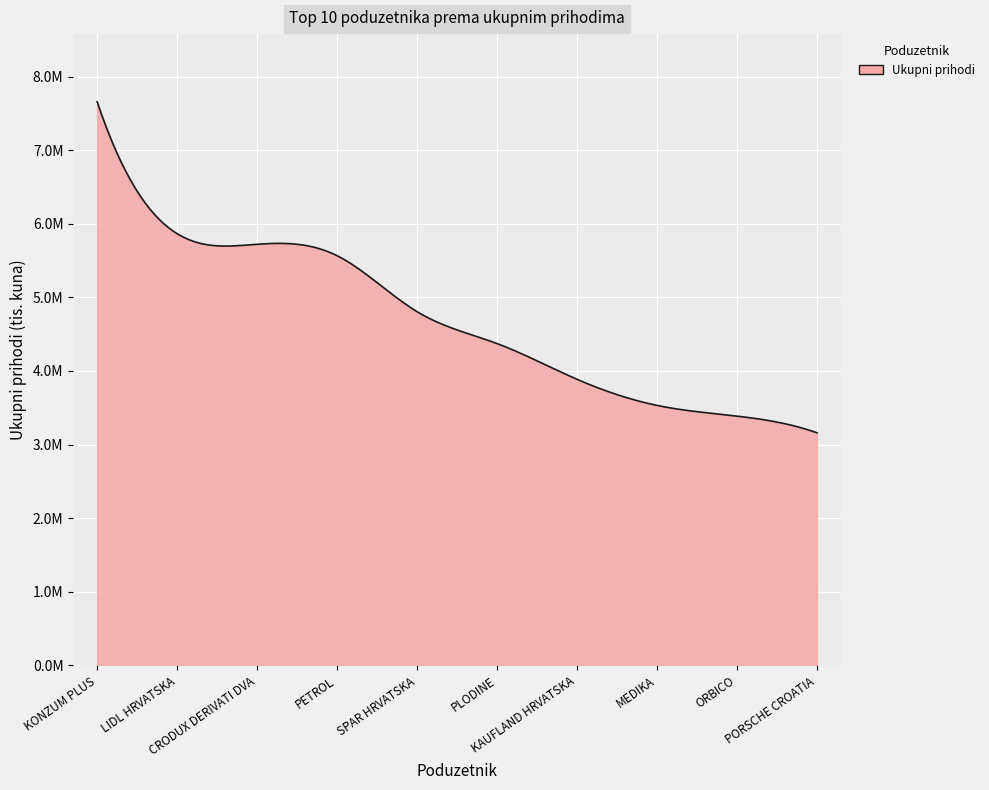

Does the chart display data point markers on the line(s)?

No